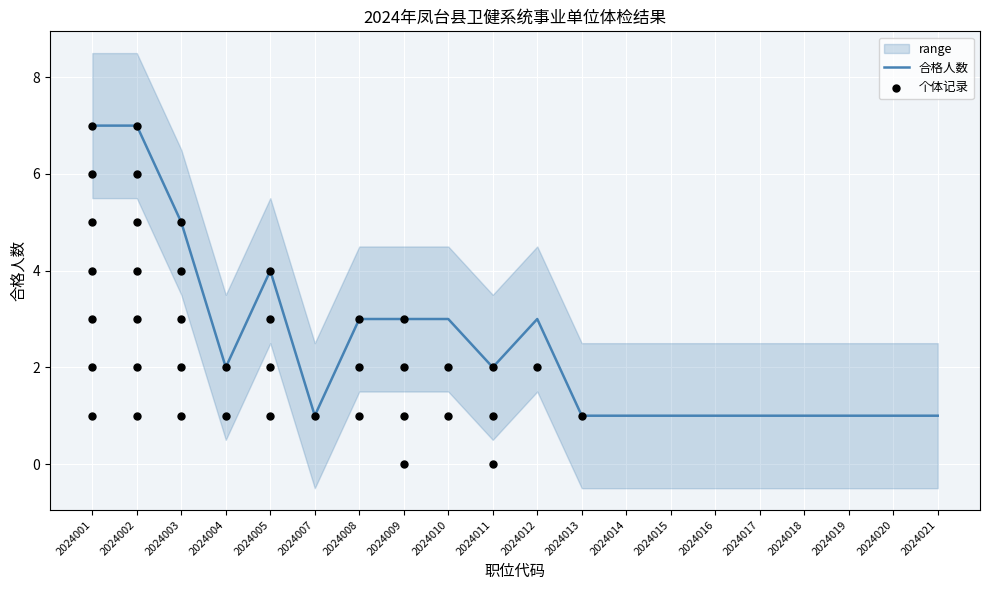

The 合格人数 series shows 1 at 2024012. True or false?

False